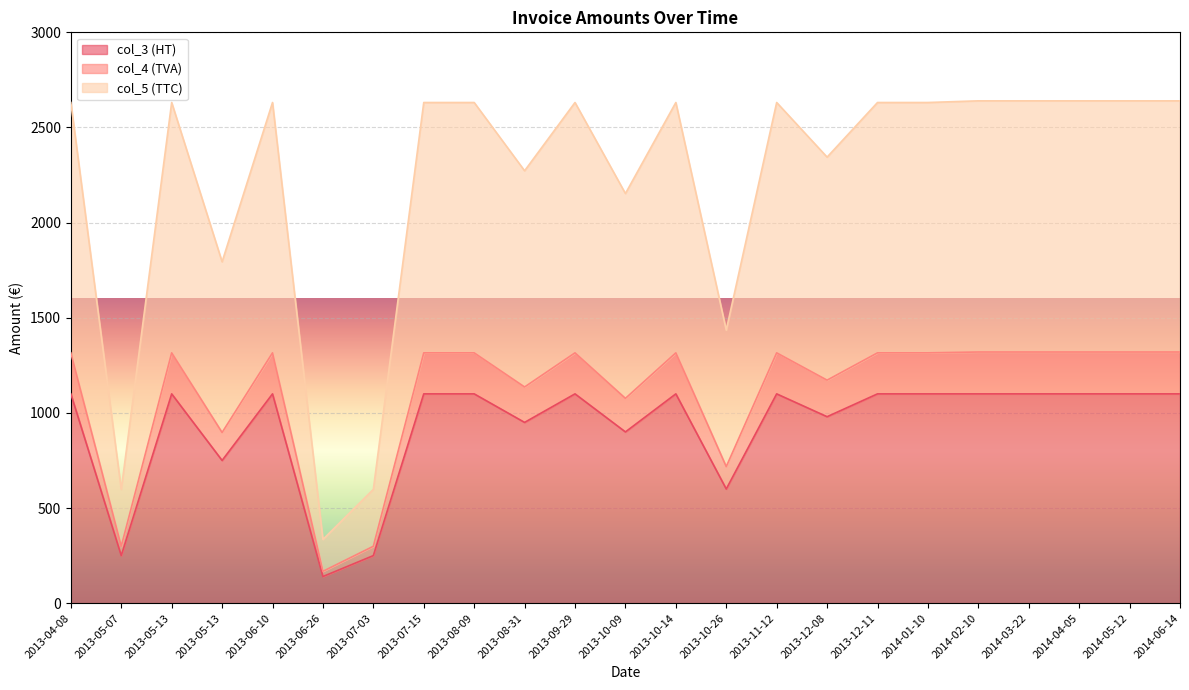

True or false: col_4 (TVA) and col_3 (HT) cross at least once.

False